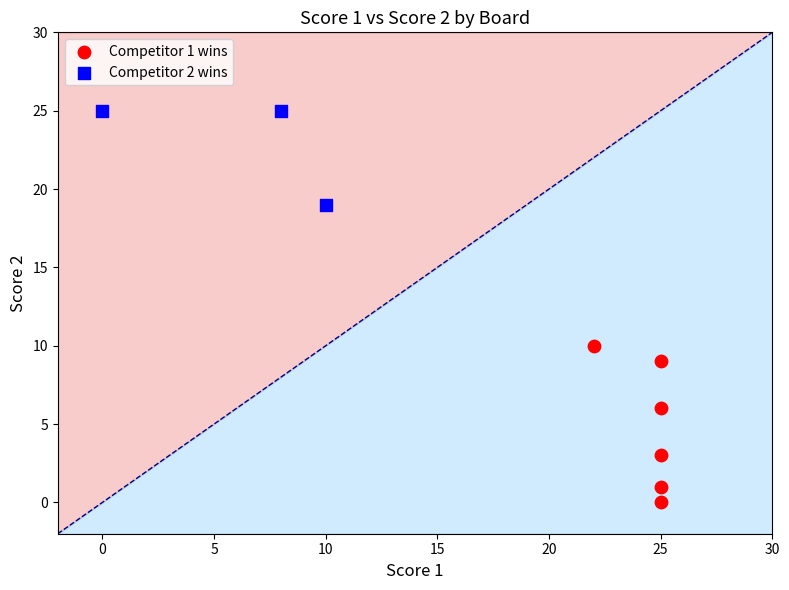

Which series reaches the maximum Y coordinate?

Competitor 2 wins